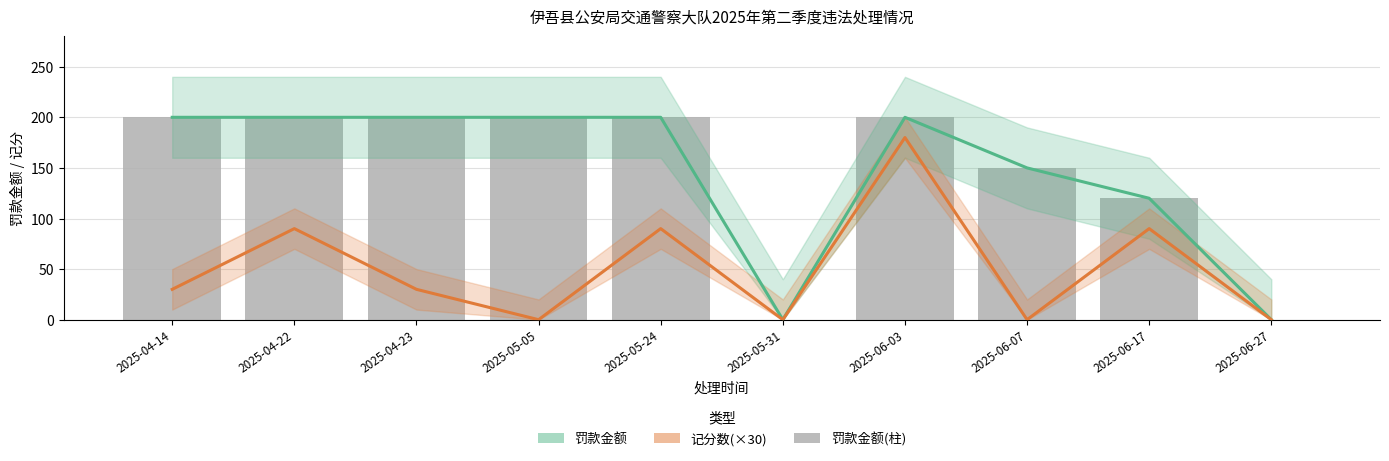

At which category is the sum across all series the highest?

2025-06-03